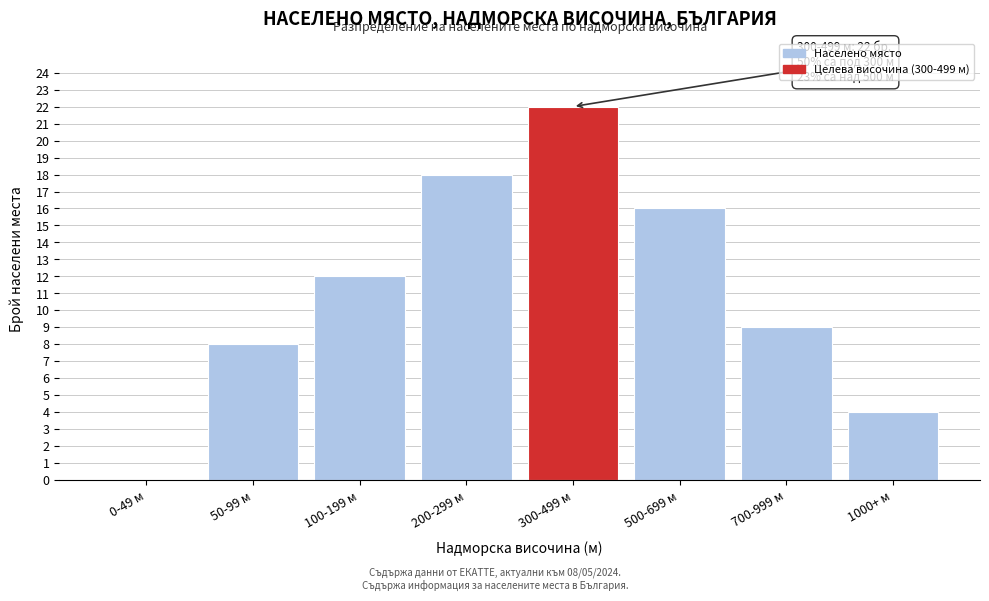

Reading right to left, list all the values displayed in this chart.

1000+ м=4	700-999 м=9	500-699 м=16	300-499 м=22	200-299 м=18	100-199 м=12	50-99 м=8	0-49 м=0